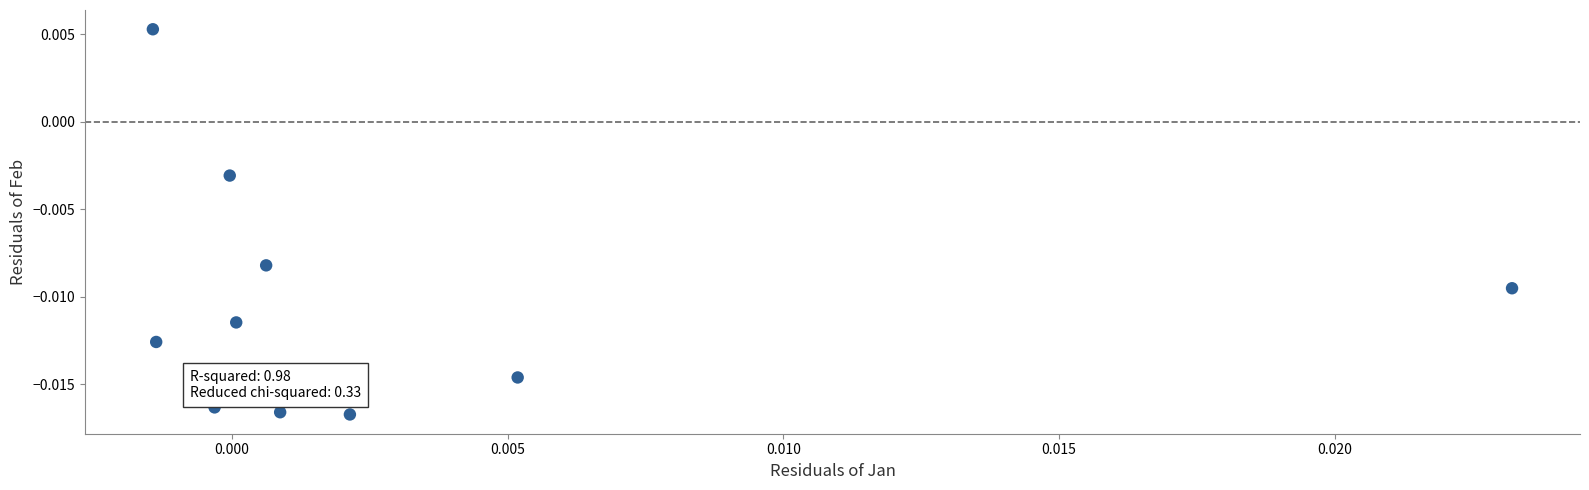

How many data points are displayed?

10